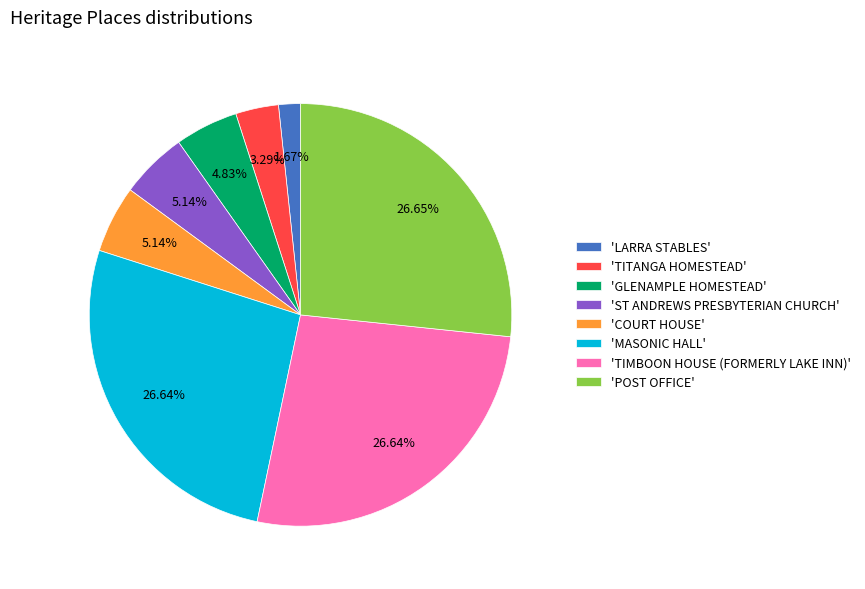

Which has a higher value, 'POST OFFICE' or 'LARRA STABLES'?

'POST OFFICE'